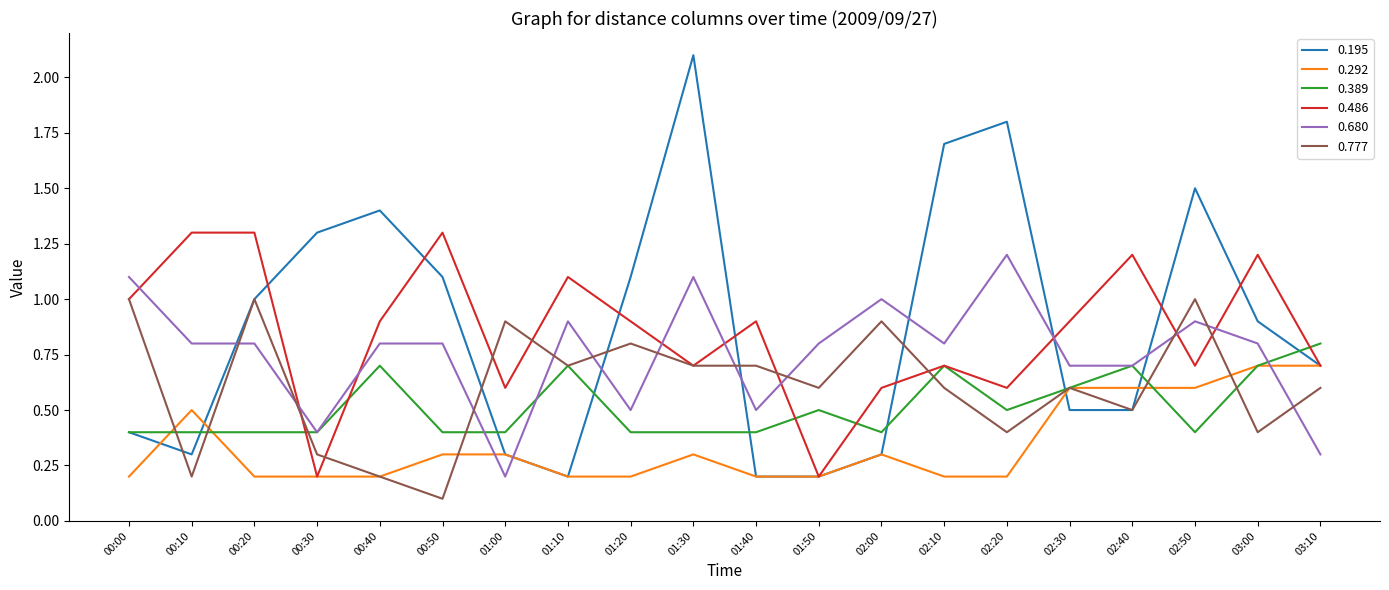

Rank the series by their maximum value, from highest to lowest.

0.195, 0.486, 0.680, 0.777, 0.389, 0.292